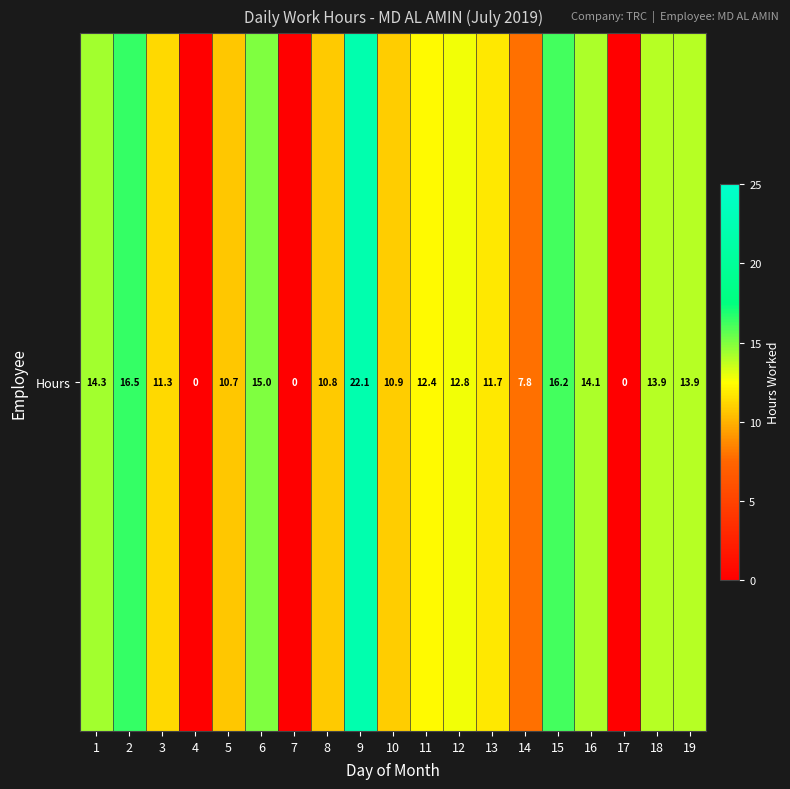

The value at 19 is 6.5. True or false?

False